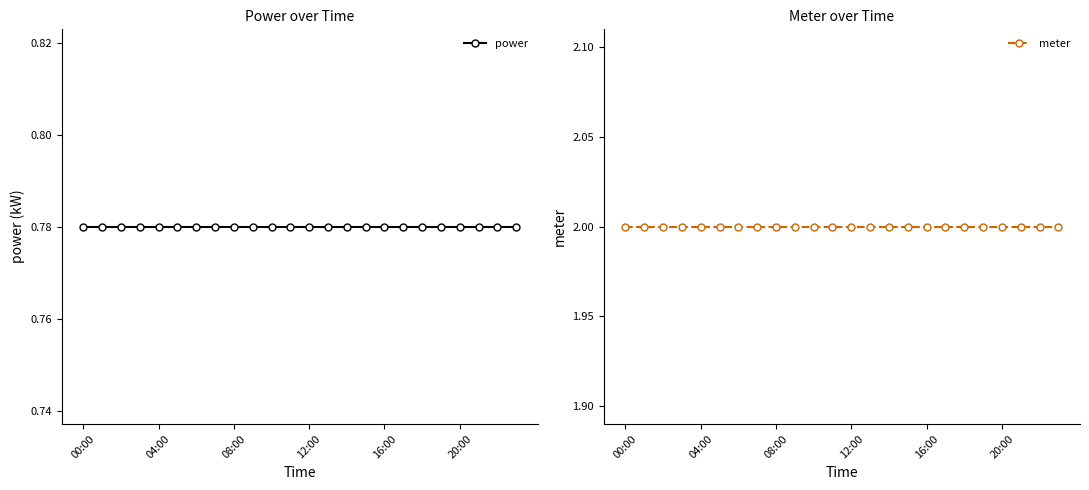

The value of meter at 04:00 is 3.3. True or false?

False